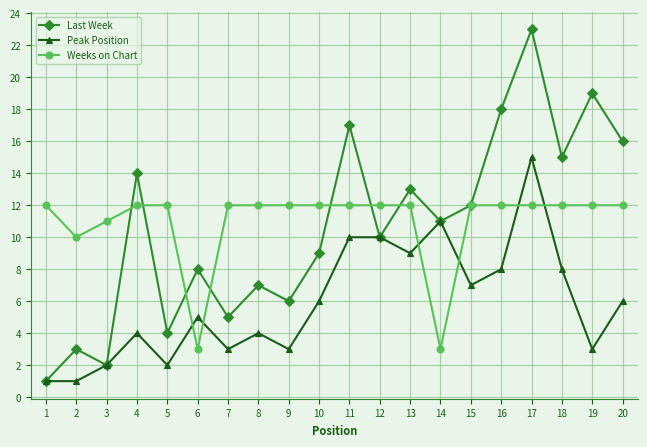

Between 9 and 12, which series saw the biggest shift?

Peak Position